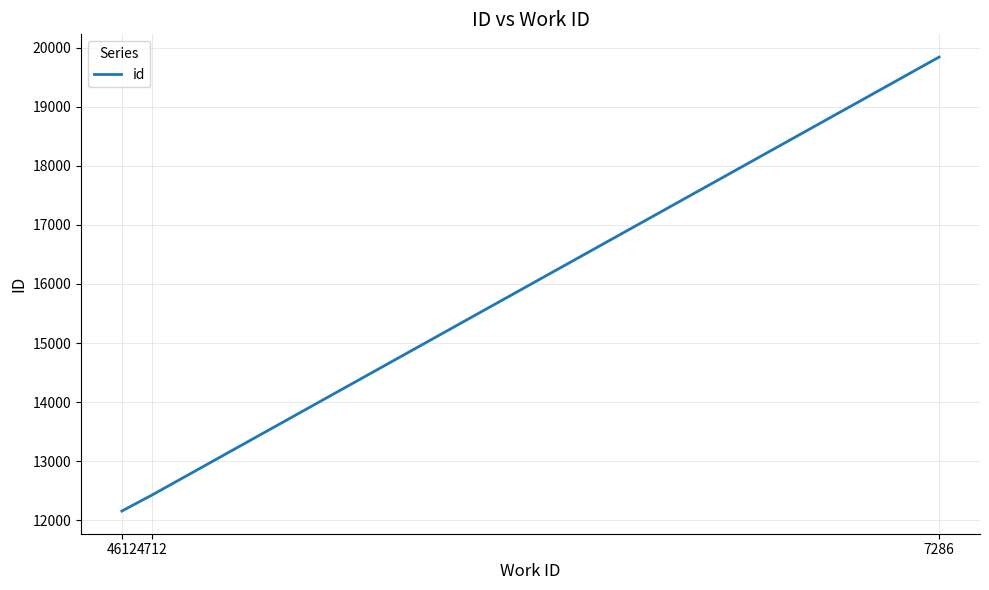

What is the difference between the values at 4712 and 4612?

275